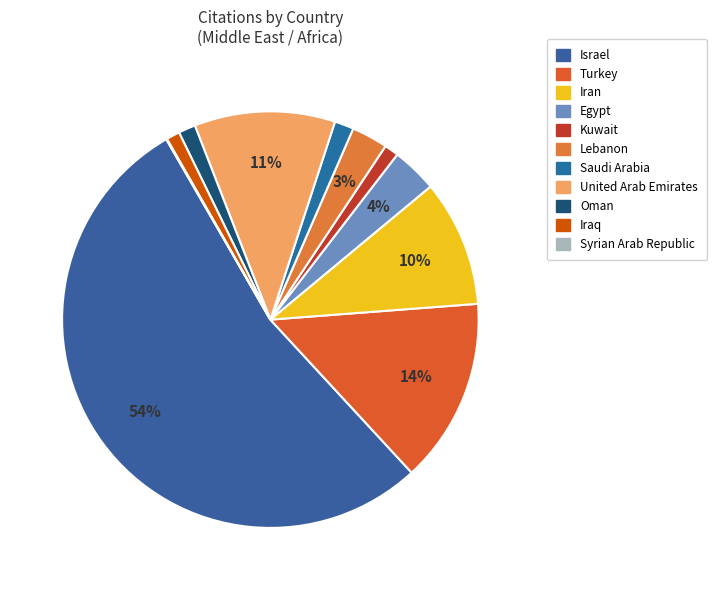

To the nearest percent, what is the combined percentage of Syrian Arab Republic and Turkey?

14%